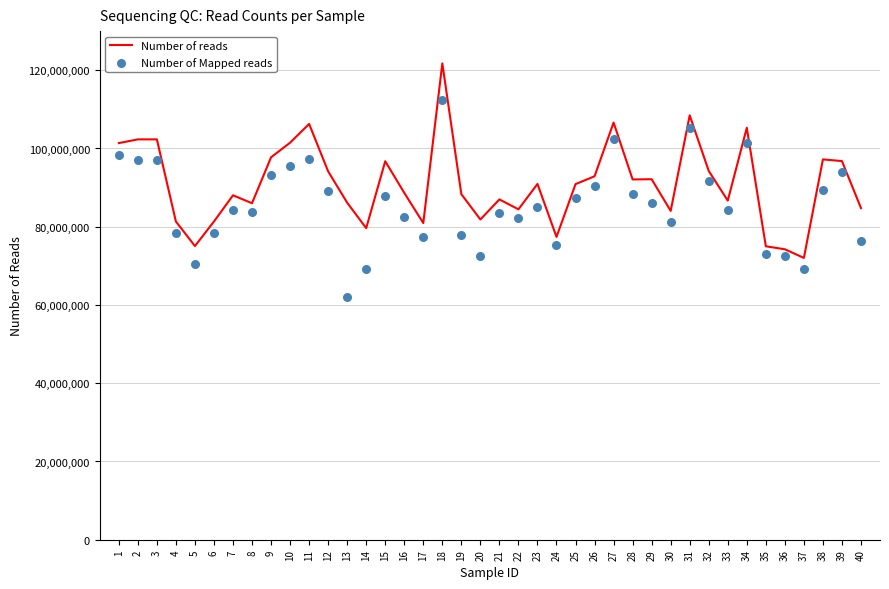

Which series reaches the minimum Y coordinate?

Number of Mapped reads